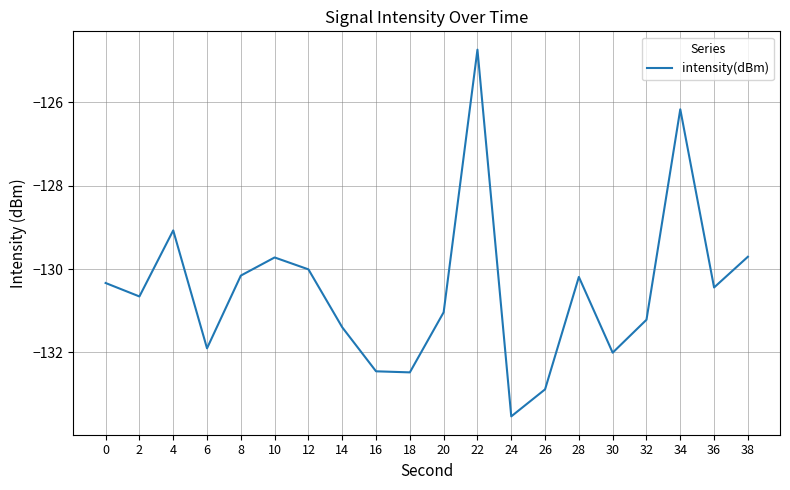

Is it true that the value at 36 is -81.9?

False